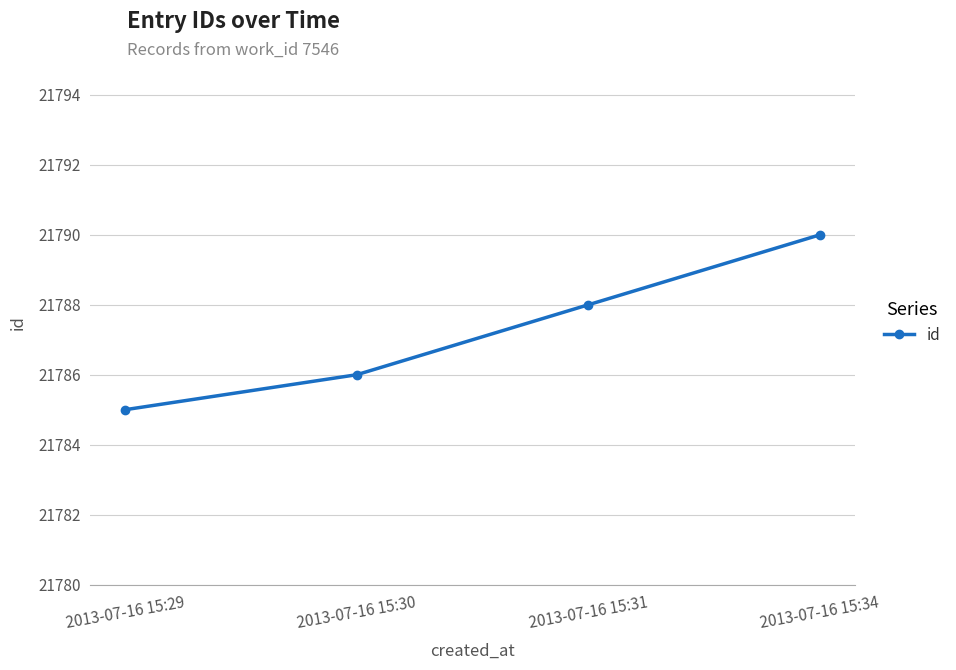

True or false: the data has more than 0 interior local peaks.

False